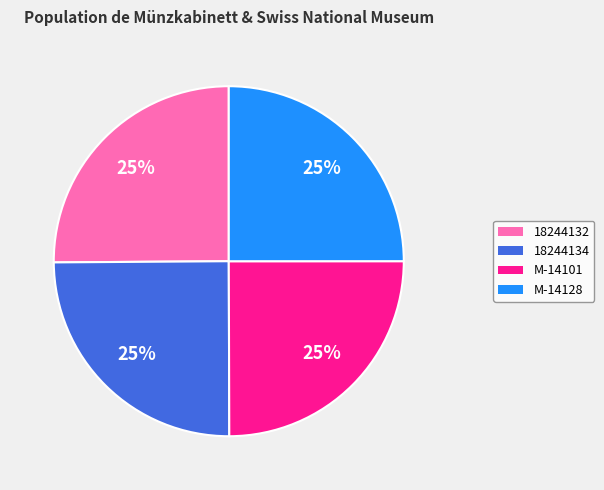

Is there a majority slice in this chart?

No